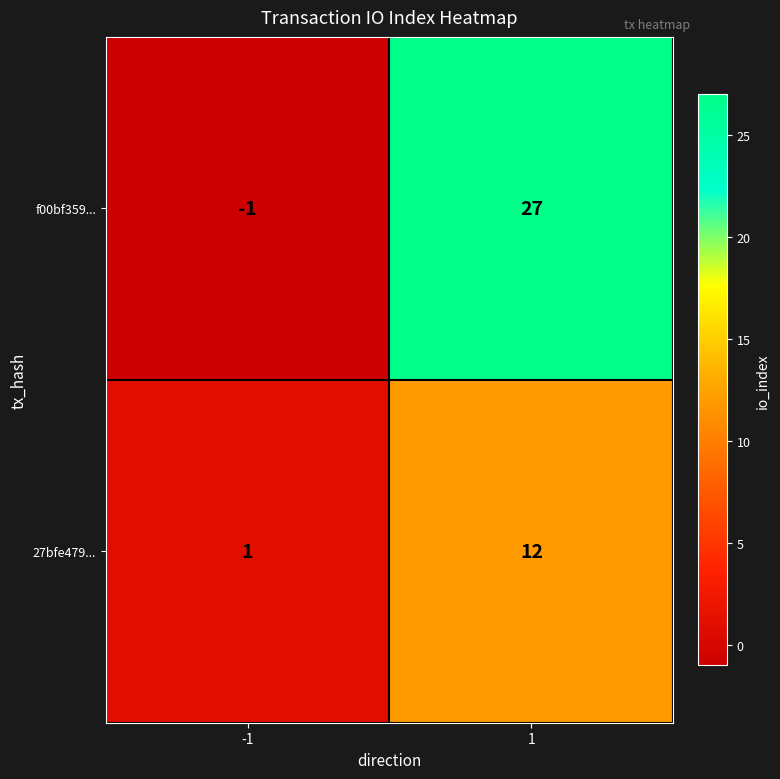

Rank the series at 1 from highest to lowest value.

f00bf359..., 27bfe479...